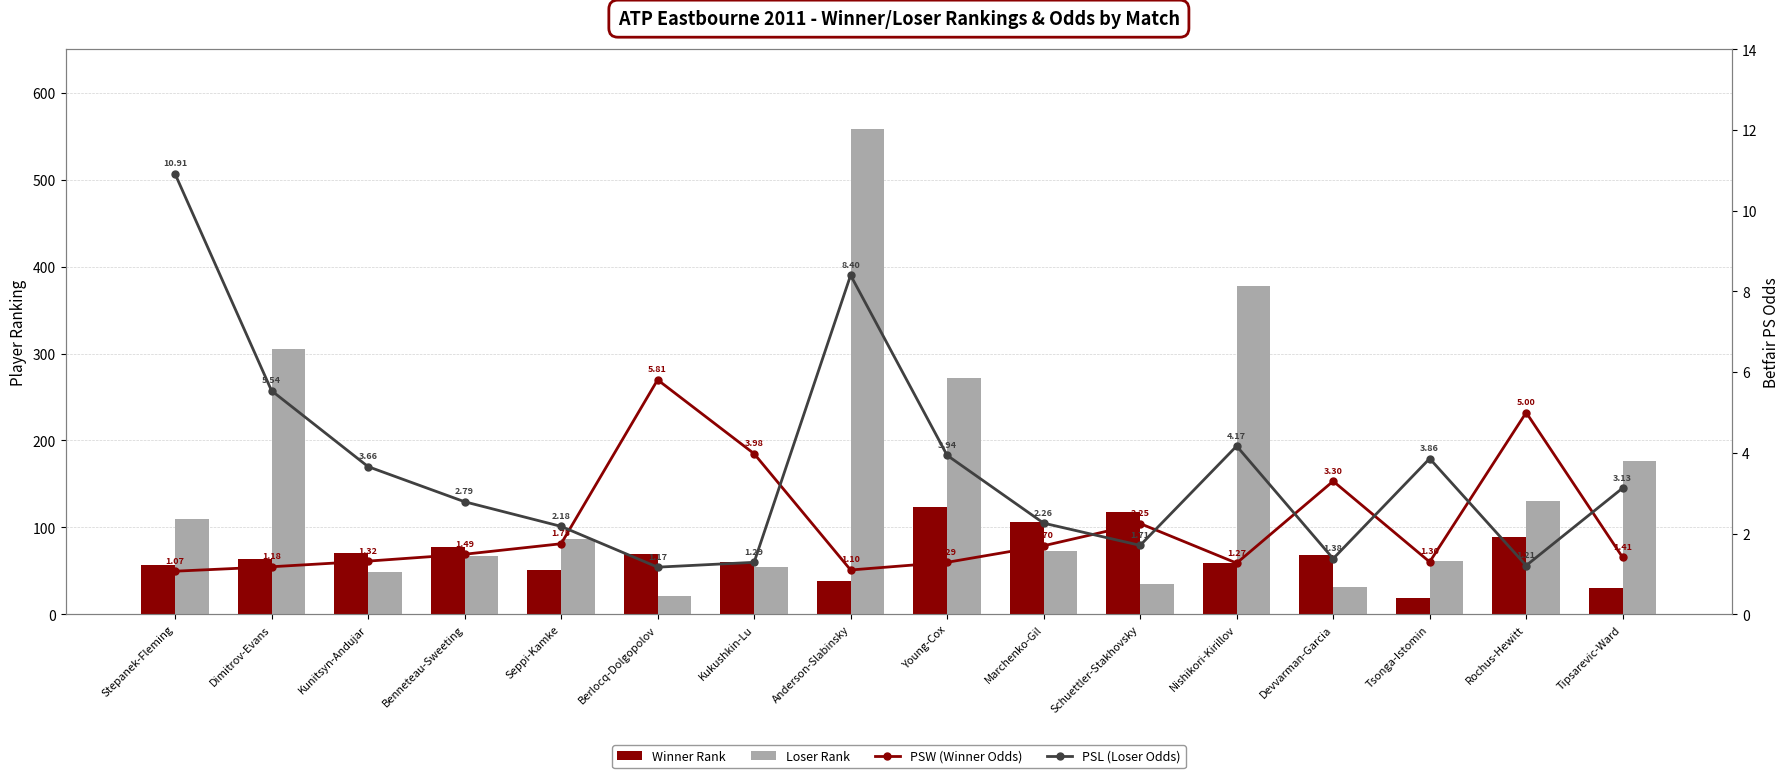

The value of Winner Rank at Anderson-Slabinsky is 53.1. True or false?

False